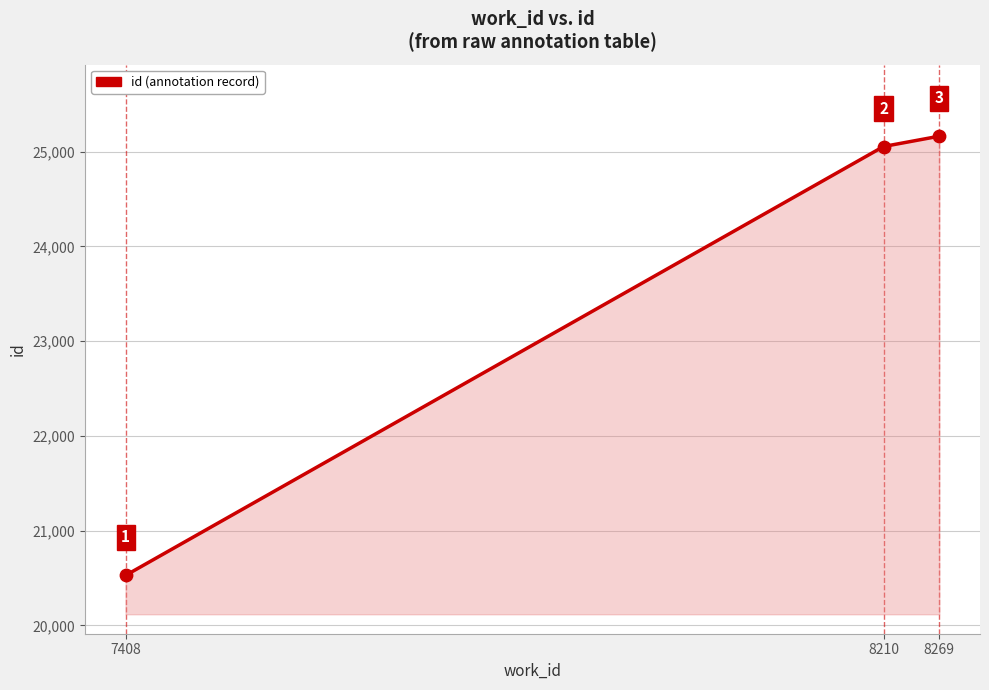

What is the change in value from 7408 to 8210?

+4527